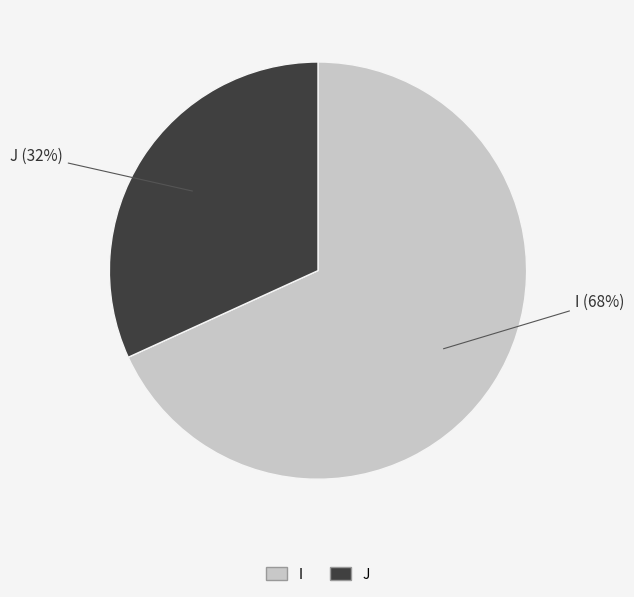

What percentage is the I slice, to the nearest percent?

68%